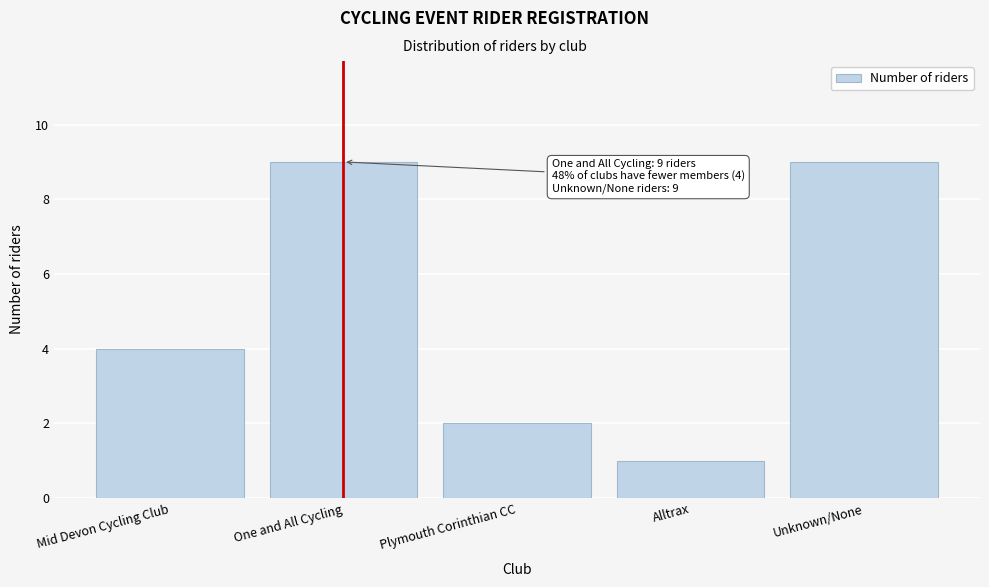

Reading left to right, transcribe all the data shown in this chart.

Mid Devon Cycling Club=4	One and All Cycling=9	Plymouth Corinthian CC=2	Alltrax=1	Unknown/None=9